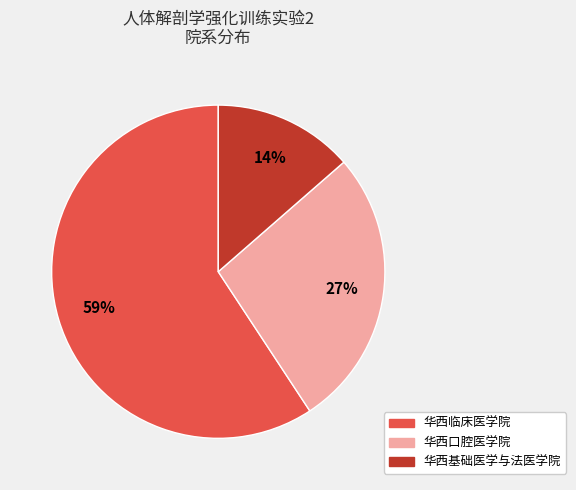

To the nearest percent, what portion does 华西基础医学与法医学院 represent?

14%